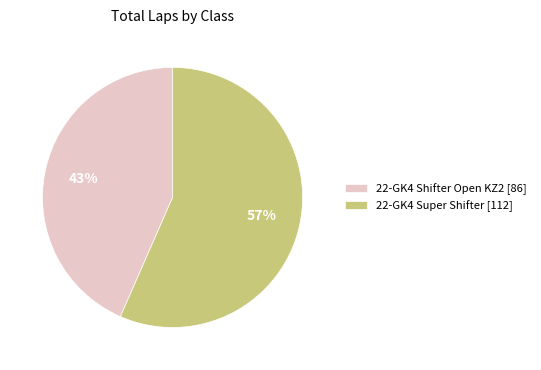

Which slice is the largest?

22-GK4 Super Shifter